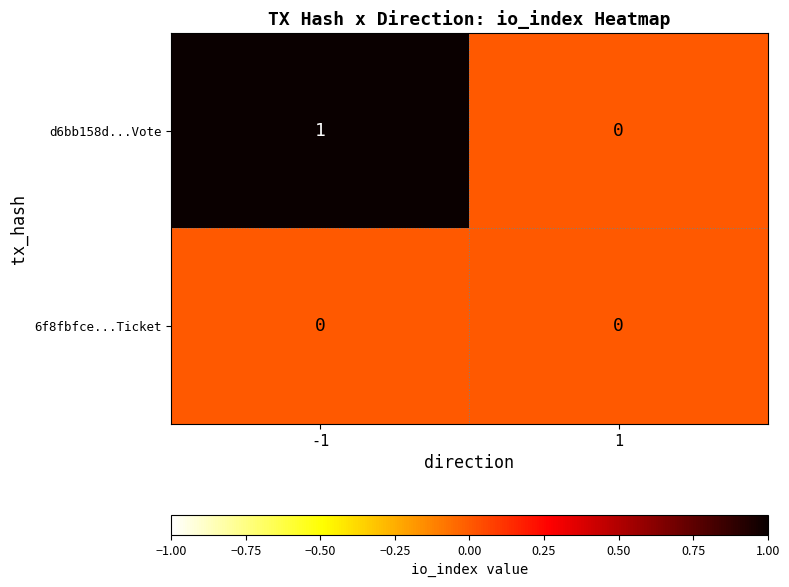

The value of 6f8fbfce...Ticket at 1 is 0. True or false?

True